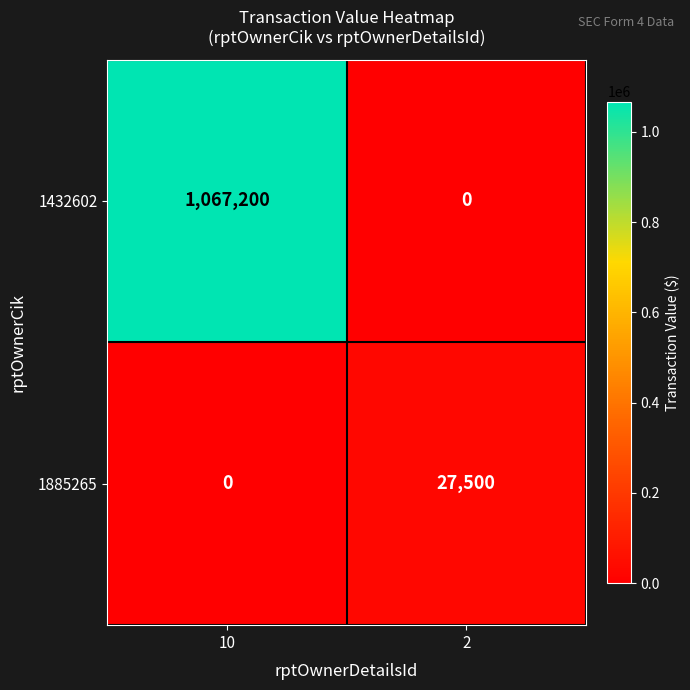

What is the total value across all series at 2?

27500